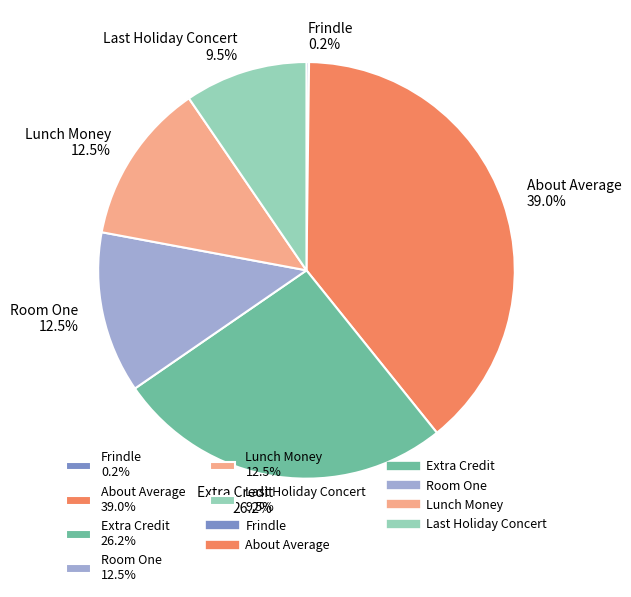

Which category has the biggest portion of the pie?

About Average